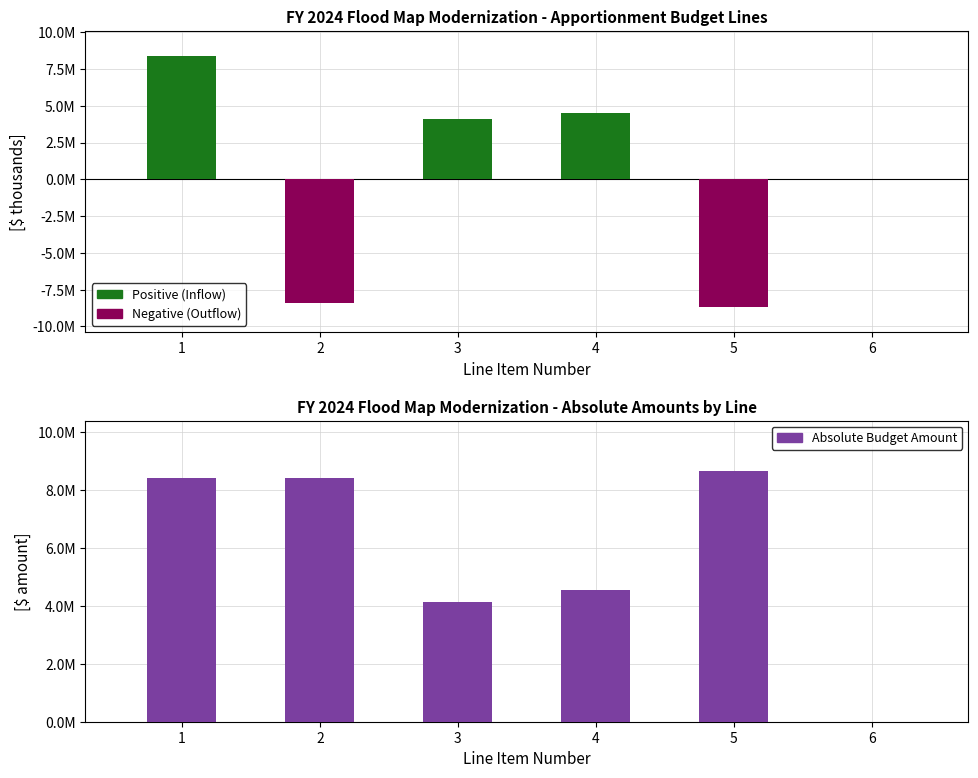

How many values in the Negative / Transfer series are below 0?

2